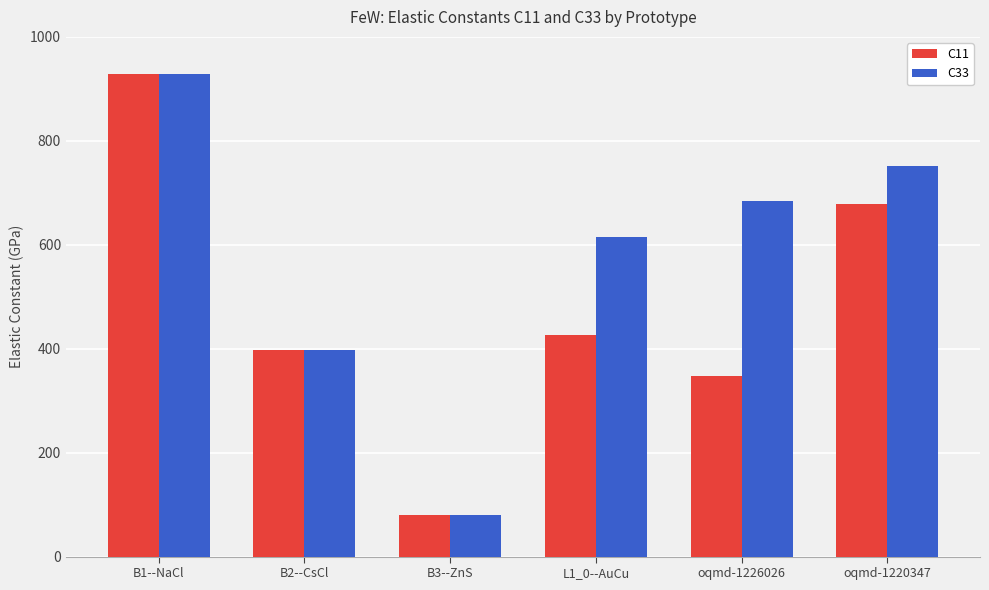

What is the label of the 3rd bar from the left?

B3--ZnS